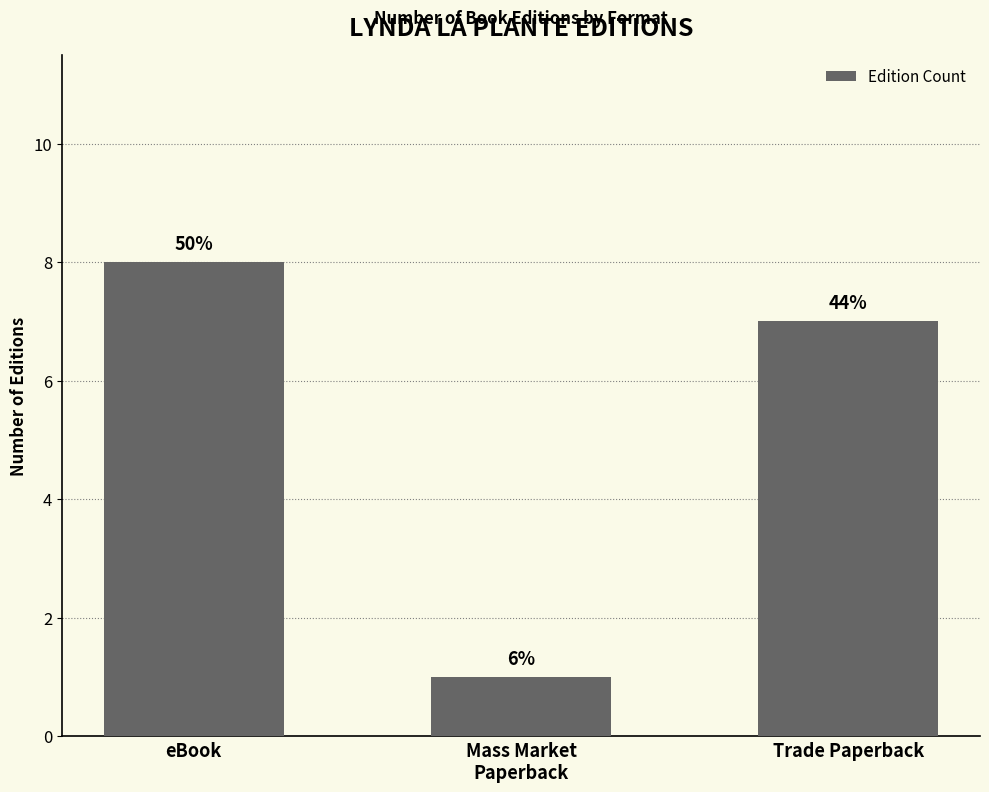

Does the chart contain any negative values?

No